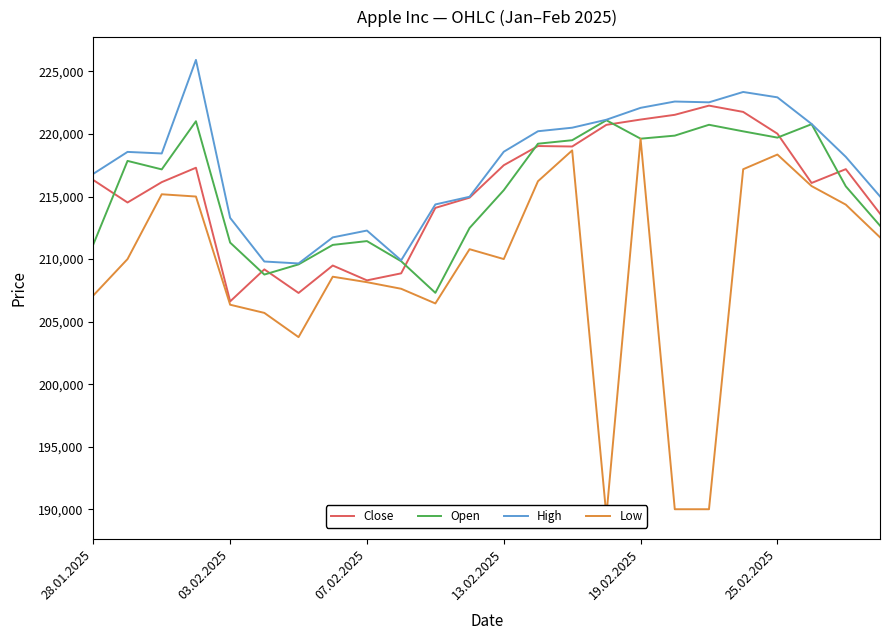

Reading left to right, list all the values displayed in this chart.

Close: 216317	214523	216151	217302	206616	209177	207291	209485	208298	208859	214092	214910	217502	219037	219000	220731	221154	221533	222268	221765	220025	216084	217189	213635
Open: 211174	217849	217170	221020	211317	208762	209575	211133	211437	209827	207301	212484	215506	219223	219502	221098	219625	219869	220736	220212	219710	220784	215815	212671
High: 216817	218568	218443	225923	213294	209805	209650	211734	212280	209900	214368	214982	218581	220220	220503	221140	222091	222595	222532	223359	222931	220801	218173	215011
Low: 207091	210000	215181	215000	206350	205697	203761	208590	208152	207626	206453	210790	210000	216223	218687	189475	219617	190000	190000	217183	218357	215835	214352	211738